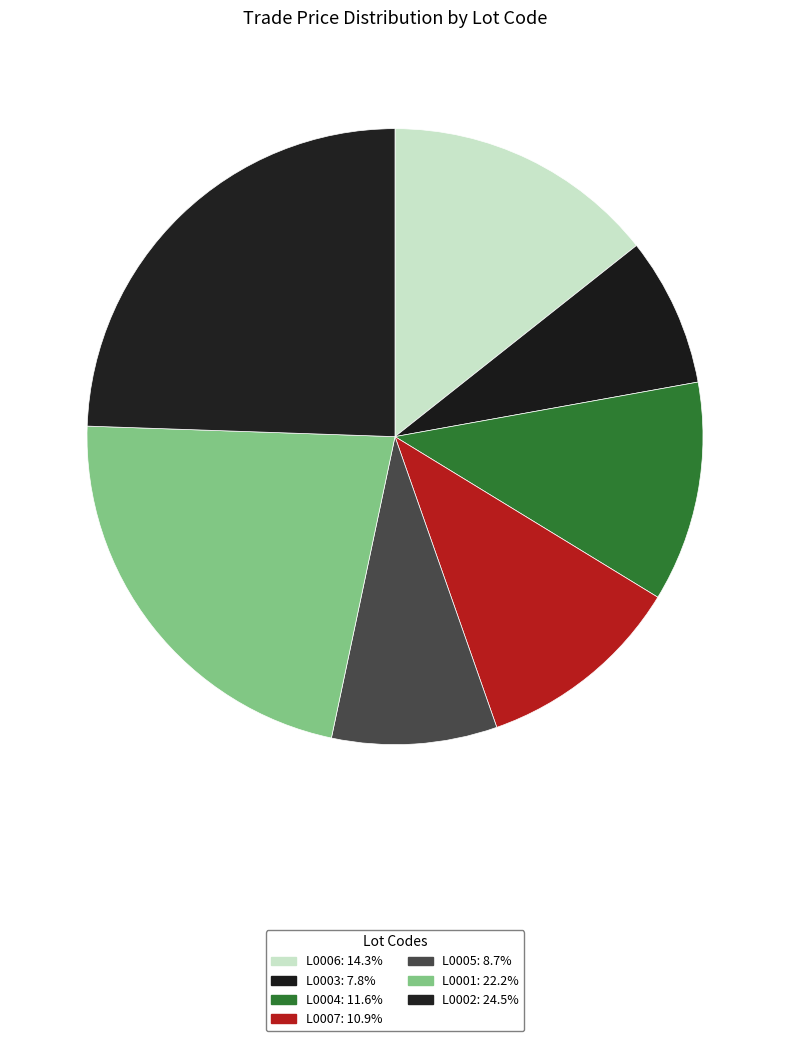

Count the number of slices in the pie.

7